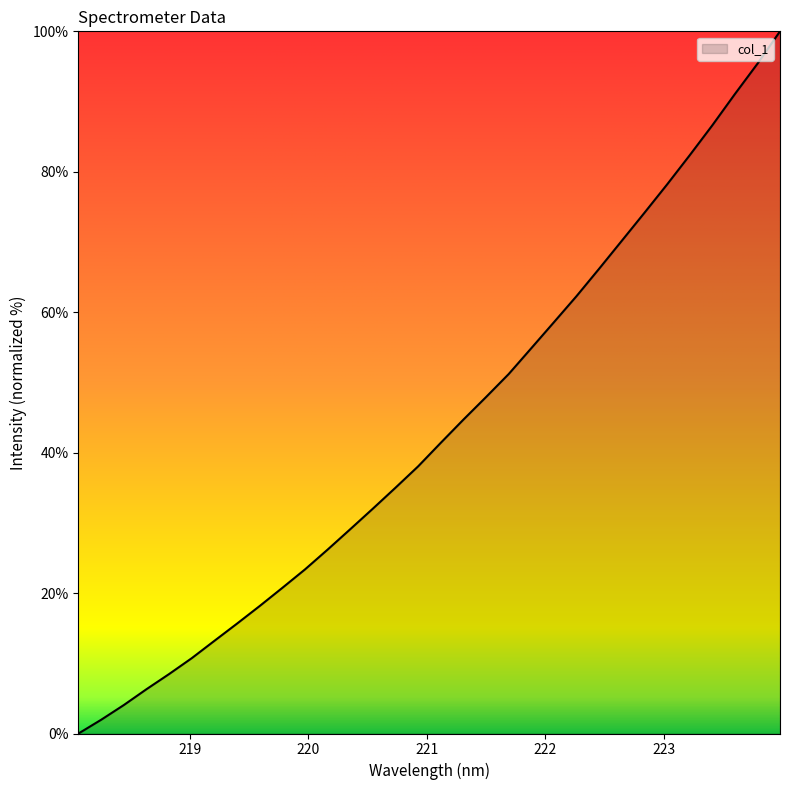

What is the difference between the maximum and minimum values?

100.0